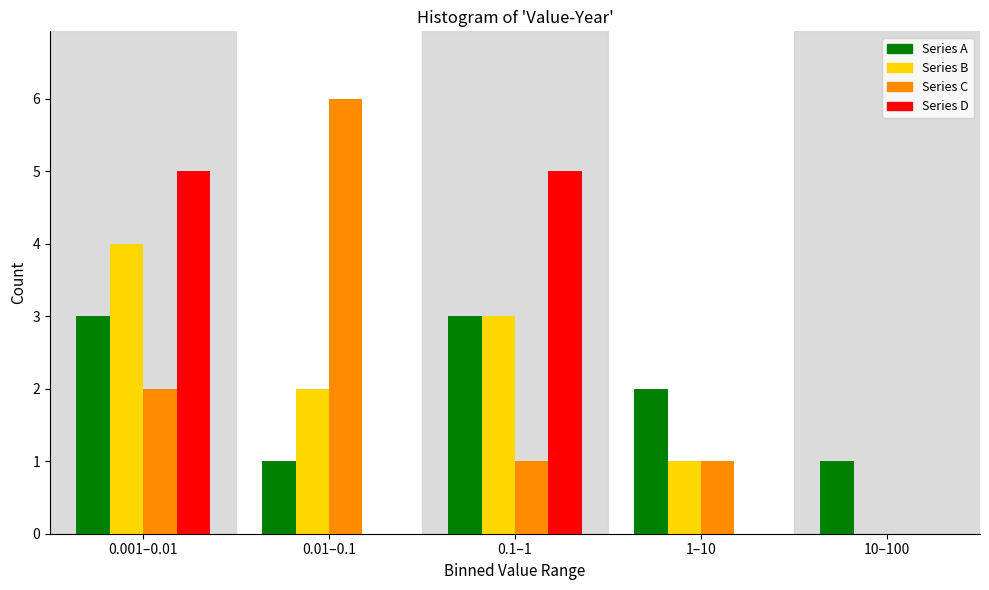

Reading left to right, what are all the values shown in this chart?

Series A: 0.001–0.01=3	0.01–0.1=1	0.1–1=3	1–10=2	10–100=1
Series B: 0.001–0.01=4	0.01–0.1=2	0.1–1=3	1–10=1	10–100=0
Series C: 0.001–0.01=2	0.01–0.1=6	0.1–1=1	1–10=1	10–100=0
Series D: 0.001–0.01=5	0.01–0.1=0	0.1–1=5	1–10=0	10–100=0